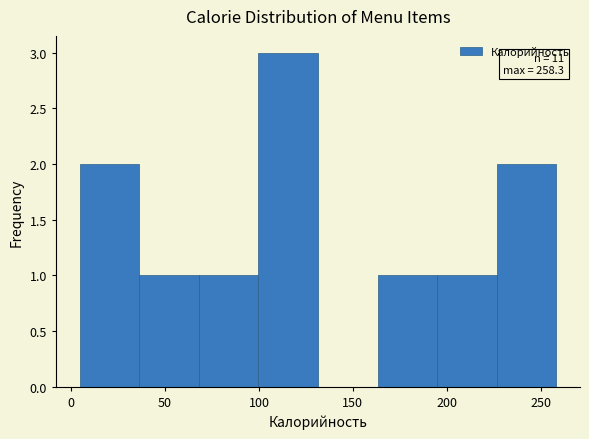

Over which range of the x-axis is the bar tallest?

100 to 130